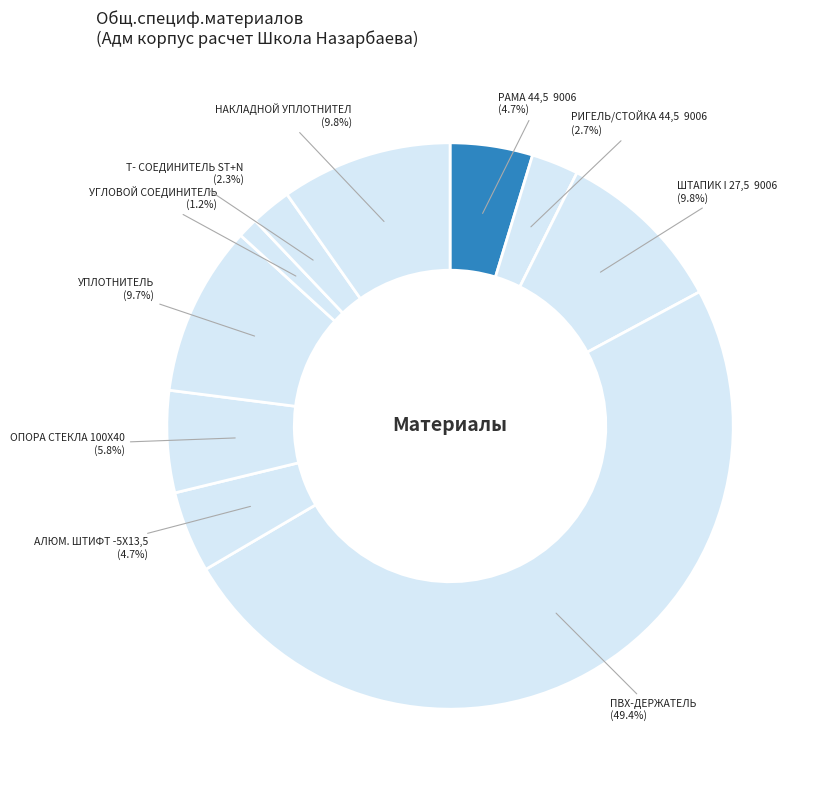

Count the number of slices in the pie.

10